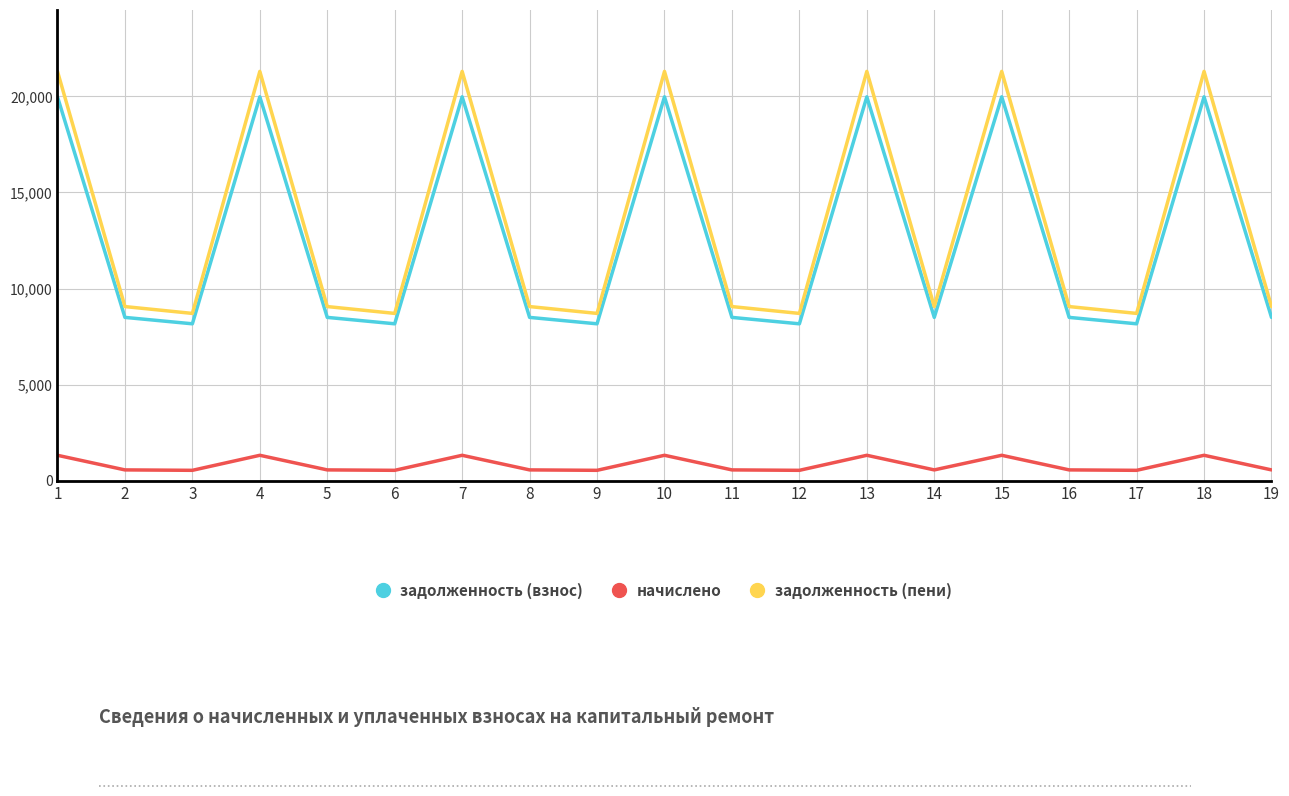

What is the greatest value displayed?

21302.4